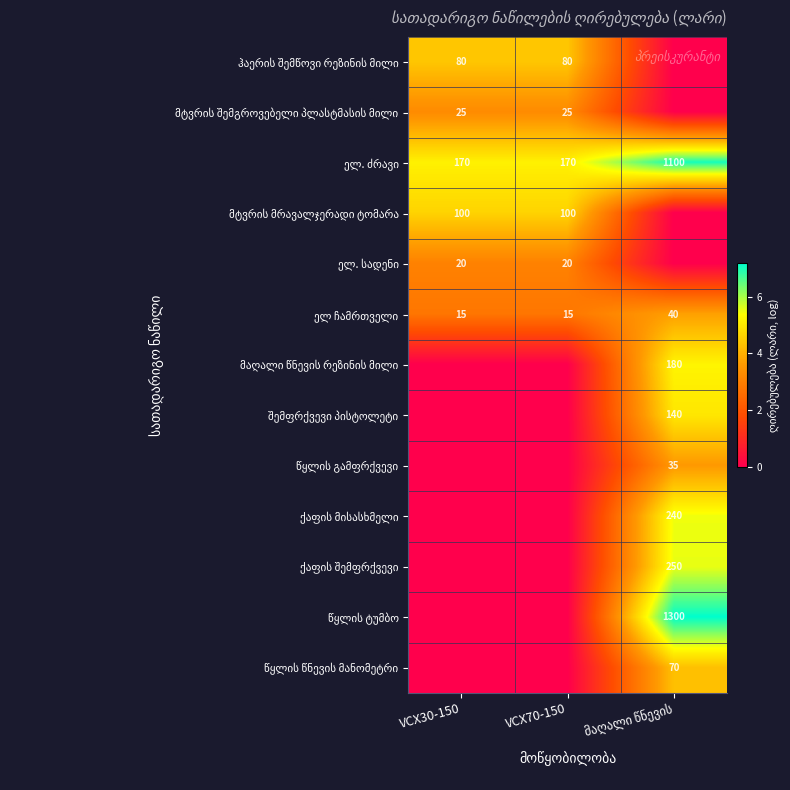

Rank the series at VCX70-150 from lowest to highest value.

მაღალი წნევის რეზინის მილი, შემფრქვევი პისტოლეტი, წყლის გამფრქვევი, ქაფის მისასხმელი, ქაფის შემფრქვევი, წყლის ტუმბო, წყლის წნევის მანომეტრი, ელ ჩამრთველი, ელ. სადენი, მტვრის შემგროვებელი პლასტმასის მილი, ჰაერის შემწოვი რეზინის მილი, მტვრის მრავალჯერადი ტომარა, ელ. ძრავი